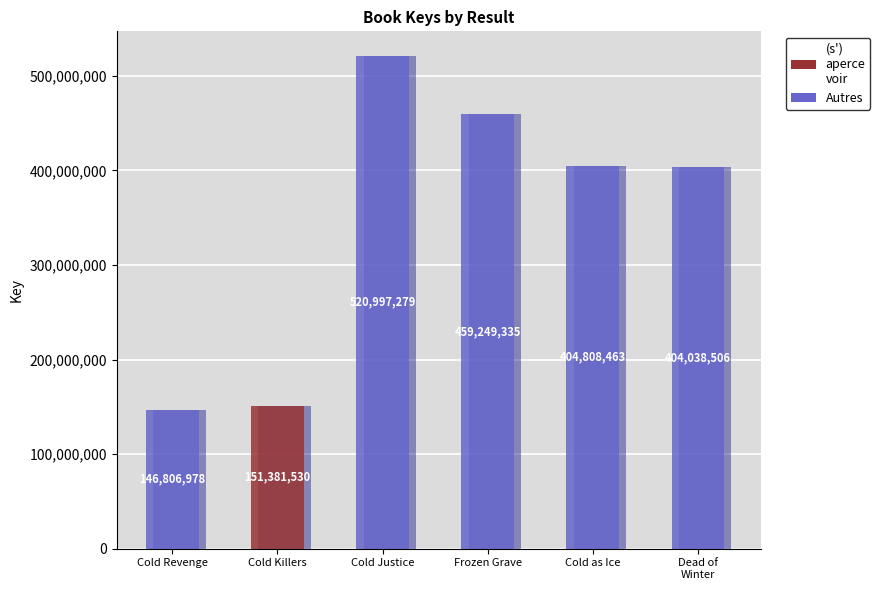

Does the chart contain stacked bars?

No